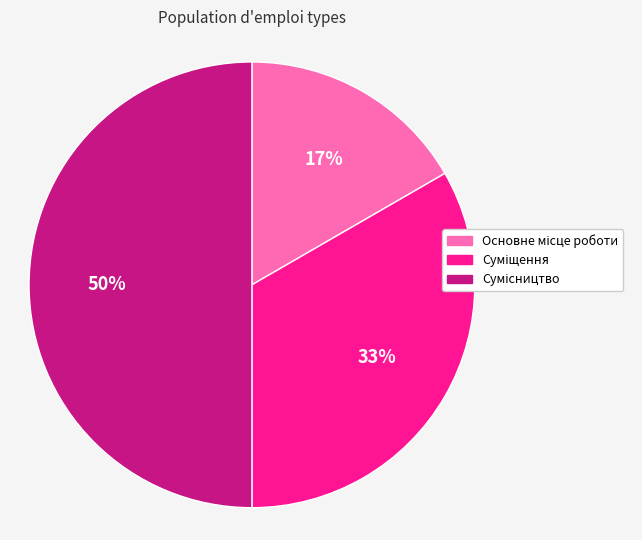

To the nearest percent, what is the average slice percentage?

33%